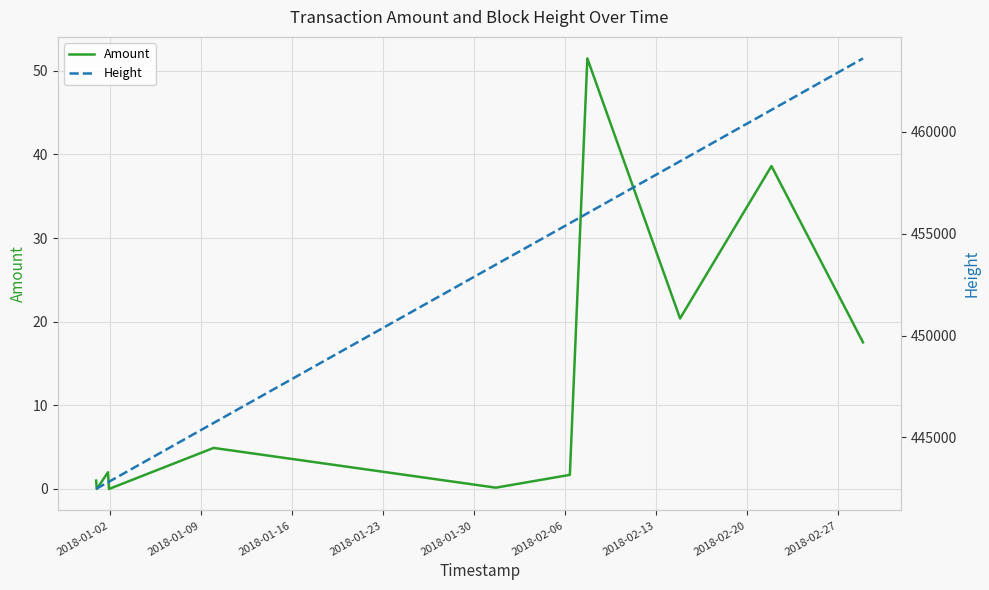

What is the average value of the Amount series?

12.5